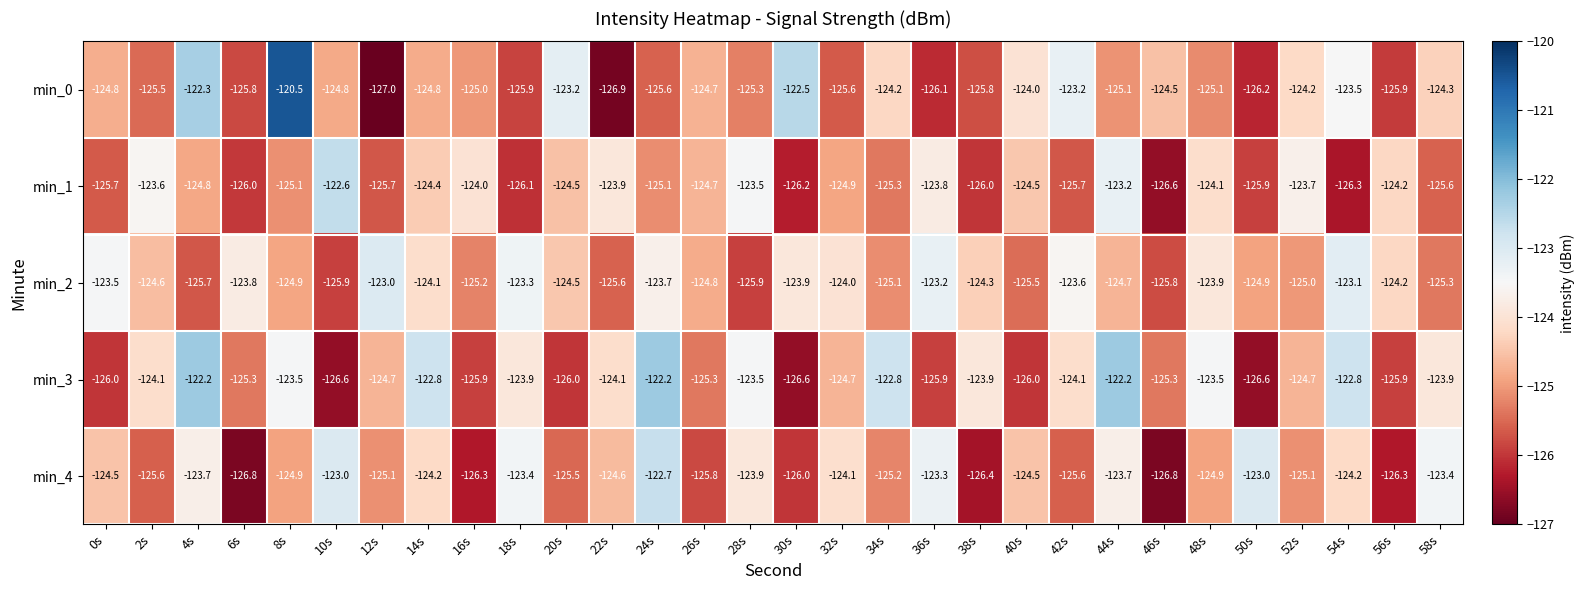

Which category has the lowest value across all series?

12s